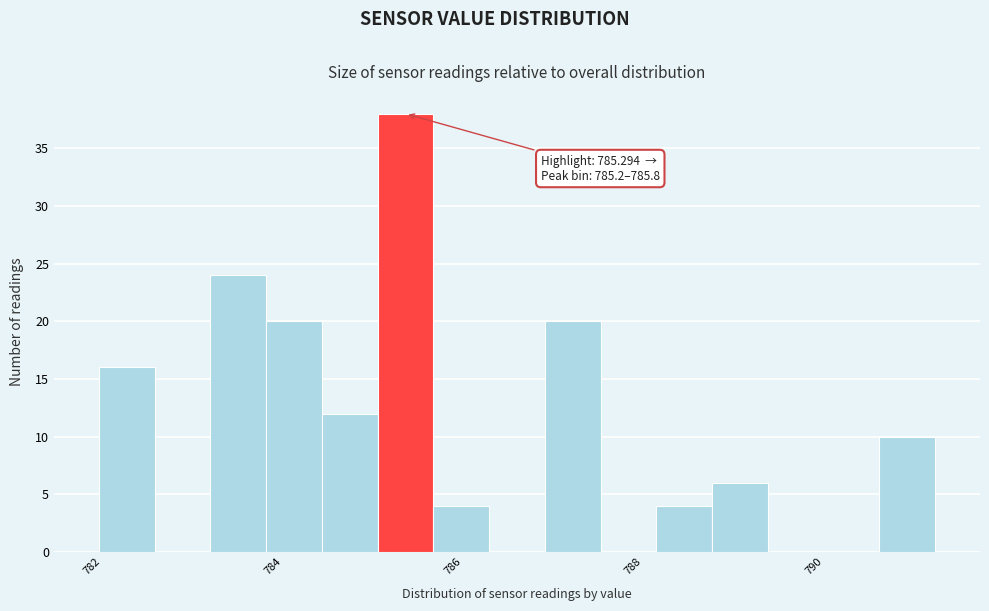

Around what value on the x-axis is the tallest bar? Give the approximate position of its centre, as read against the axis.

785.4